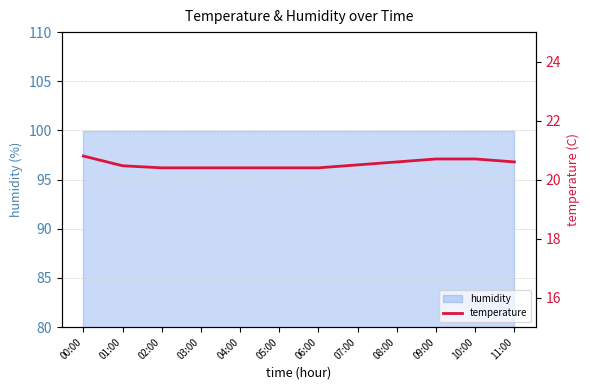

The chart shows a value of 35.5 at 11:00. True or false?

False